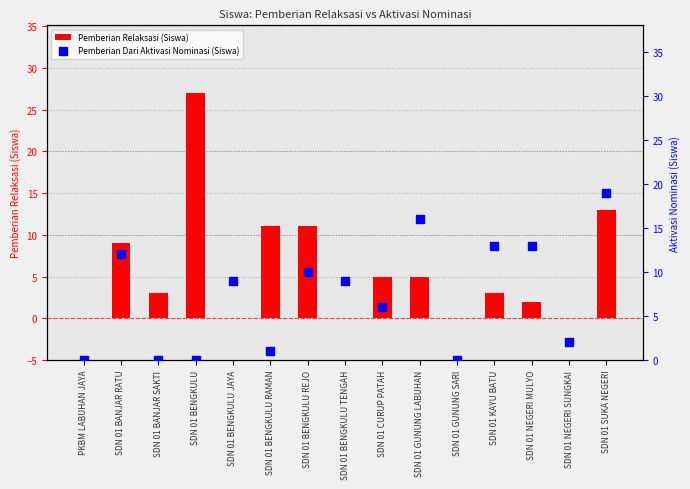

What are all the series names shown in the legend?

Pemberian Relaksasi (Siswa), Pemberian Dari Aktivasi Nominasi (Siswa)